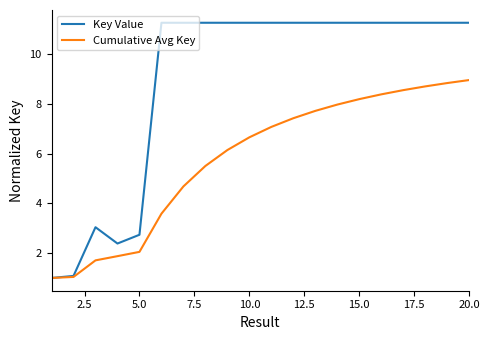

What is the sum of all Key Value values?

179.4